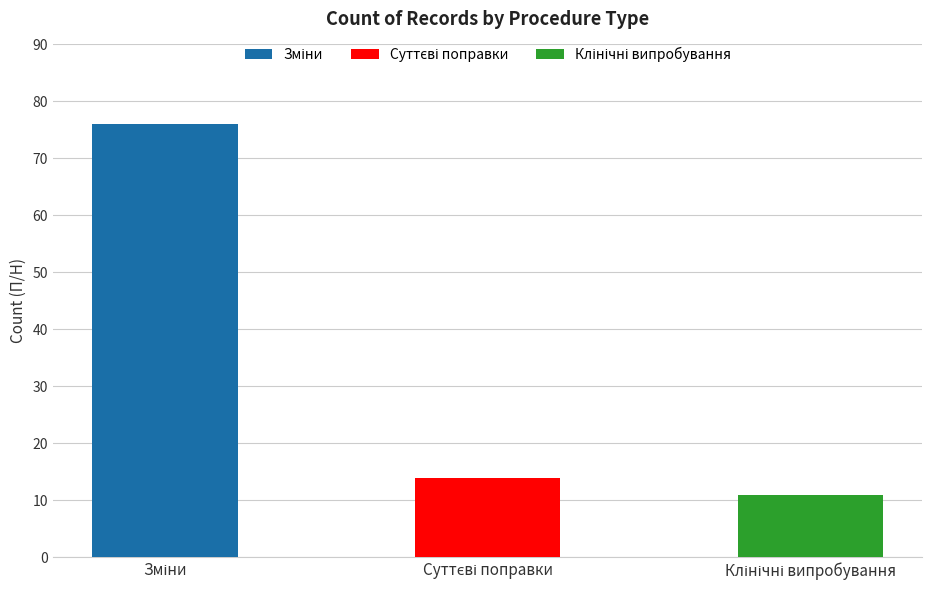

The chart shows a value of 5 at Клінічні випробування. True or false?

False